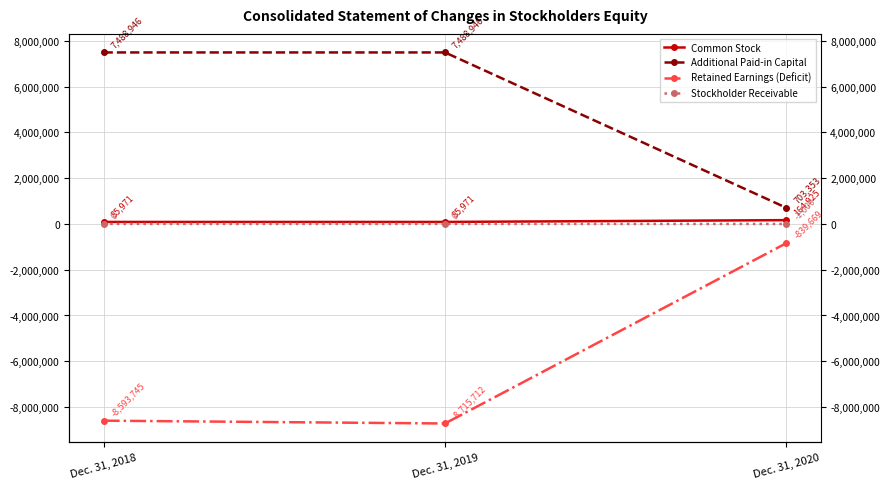

Reading left to right, extract all data points from this chart.

Common Stock: Dec. 31, 2018=85971	Dec. 31, 2019=85971	Dec. 31, 2020=164925
Additional Paid-in Capital: Dec. 31, 2018=7488946	Dec. 31, 2019=7488946	Dec. 31, 2020=703353
Retained Earnings (Deficit): Dec. 31, 2018=-8593745	Dec. 31, 2019=-8715712	Dec. 31, 2020=-839669
Stockholder Receivable: Dec. 31, 2018=0	Dec. 31, 2019=0	Dec. 31, 2020=-1000